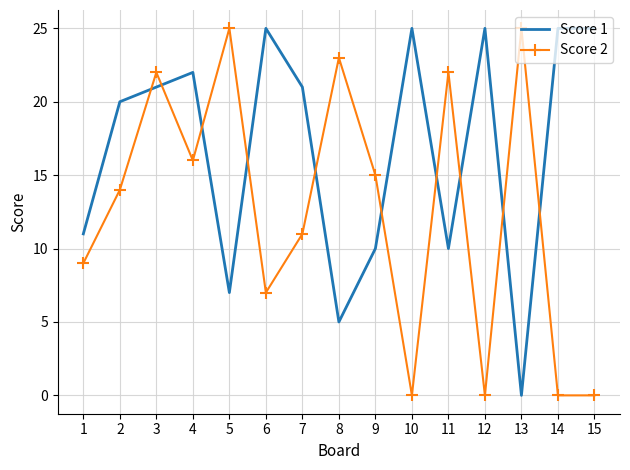

At how many categories does at least one series exceed 7?

15